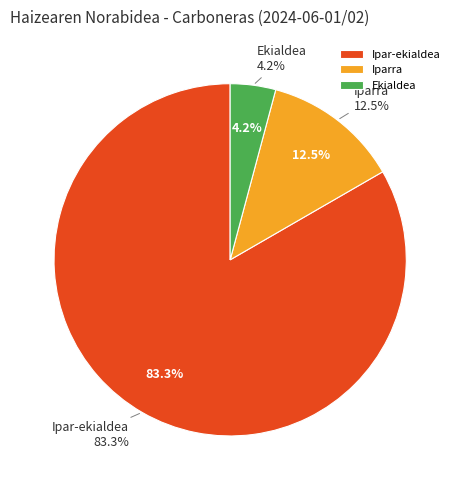

To the nearest percent, what is the difference between the Iparra and Ekialdea slice percentages?

8%